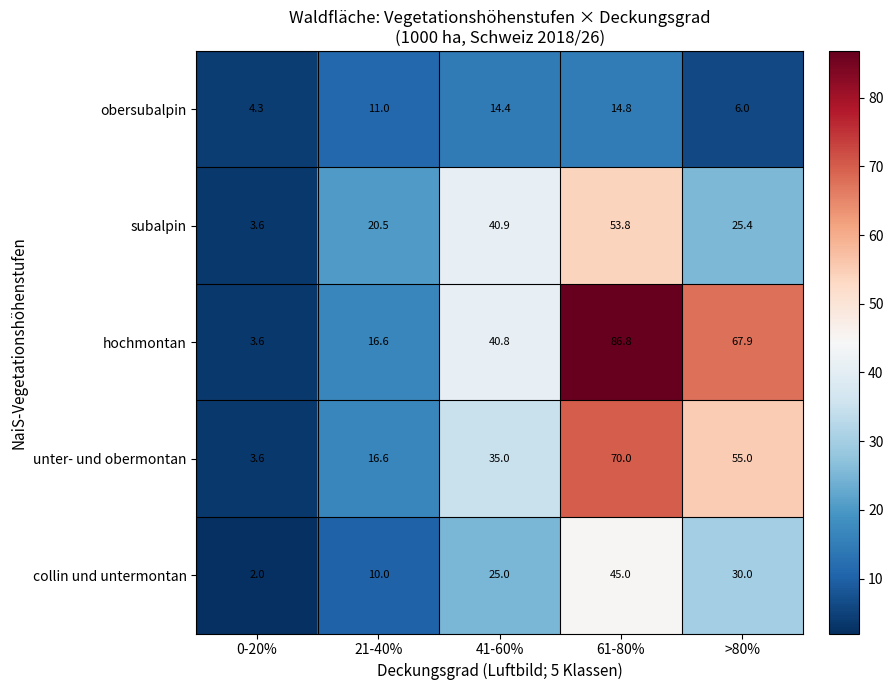

Reading left to right, transcribe all the data shown in this chart.

obersubalpin: 4.3	11.0	14.4	14.8	6.0
subalpin: 3.6	20.5	40.9	53.8	25.4
hochmontan: 3.6	16.6	40.8	86.8	67.9
unter- und obermontan: 3.6	16.6	35.0	70.0	55.0
collin und untermontan: 2.0	10.0	25.0	45.0	30.0